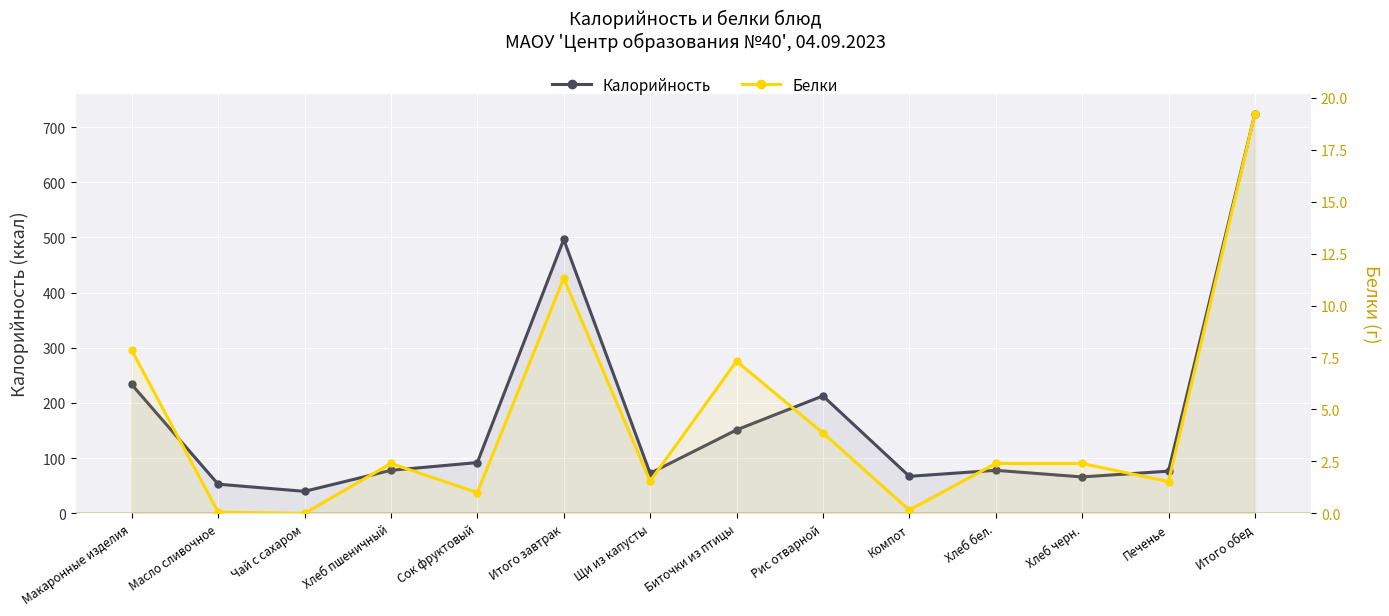

Which series changed the most between Чай с сахаром and Итого завтрак?

Калорийность